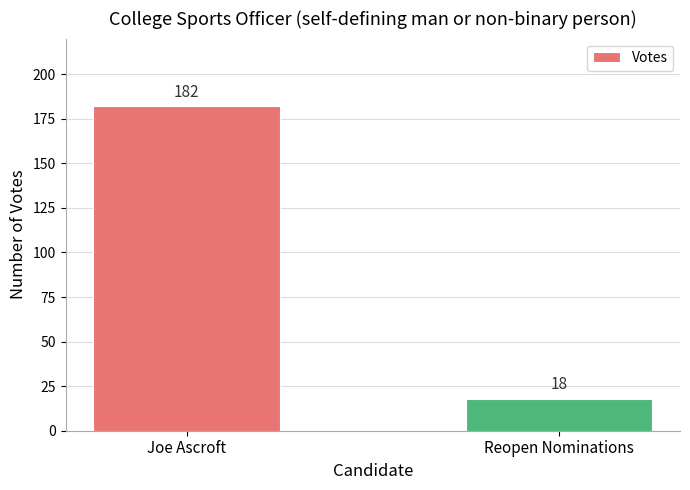

Which category has the highest value across all series?

Joe Ascroft